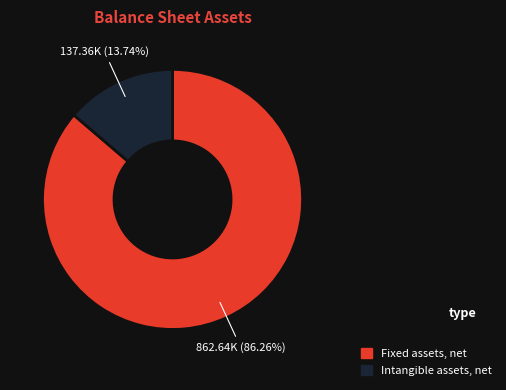

Rank the categories by value from highest to lowest.

Fixed assets, net, Intangible assets, net